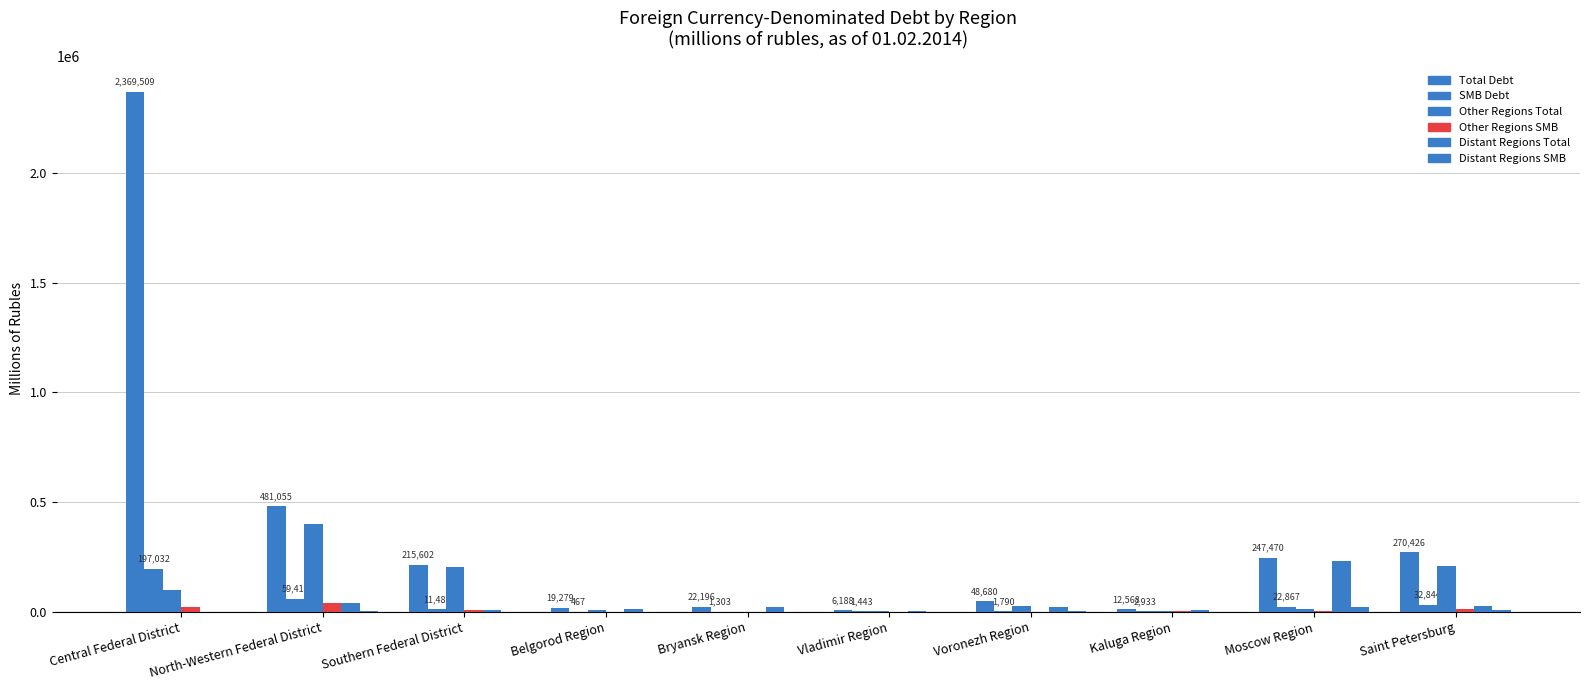

Does the chart contain stacked bars?

No